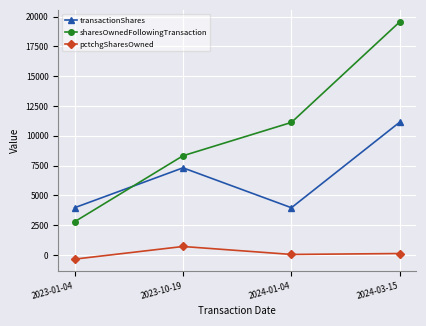

Which series has the widest spread of values?

sharesOwnedFollowingTransaction